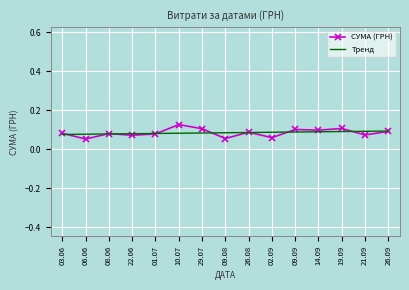

The value of СУМА (ГРН) at 14.09 is 0.0. True or false?

False